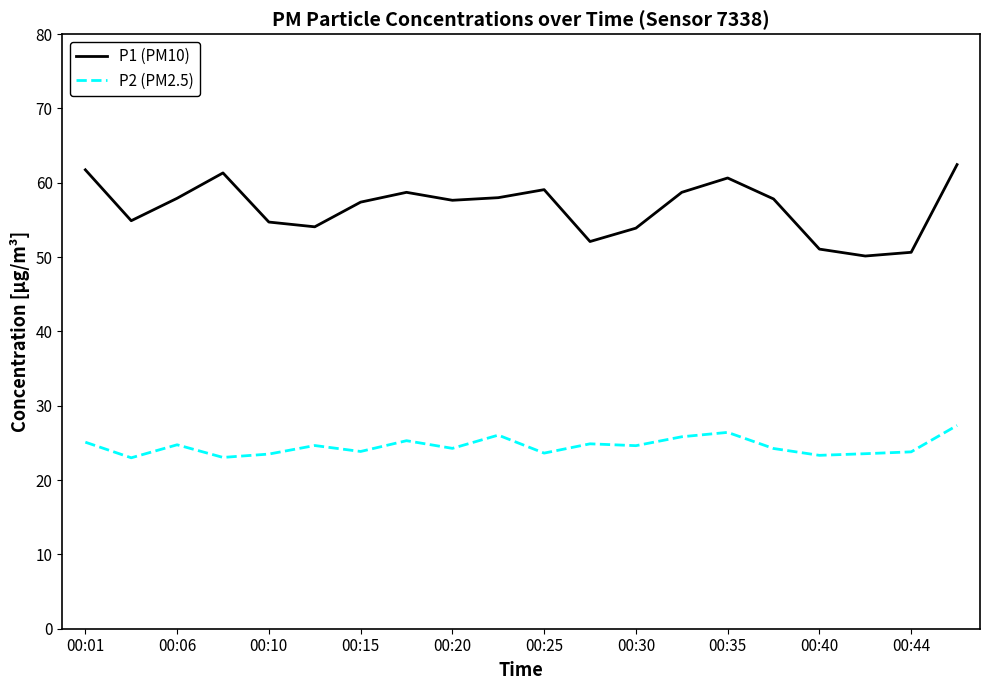

Which series has the largest range (max minus min)?

P1 (PM10)